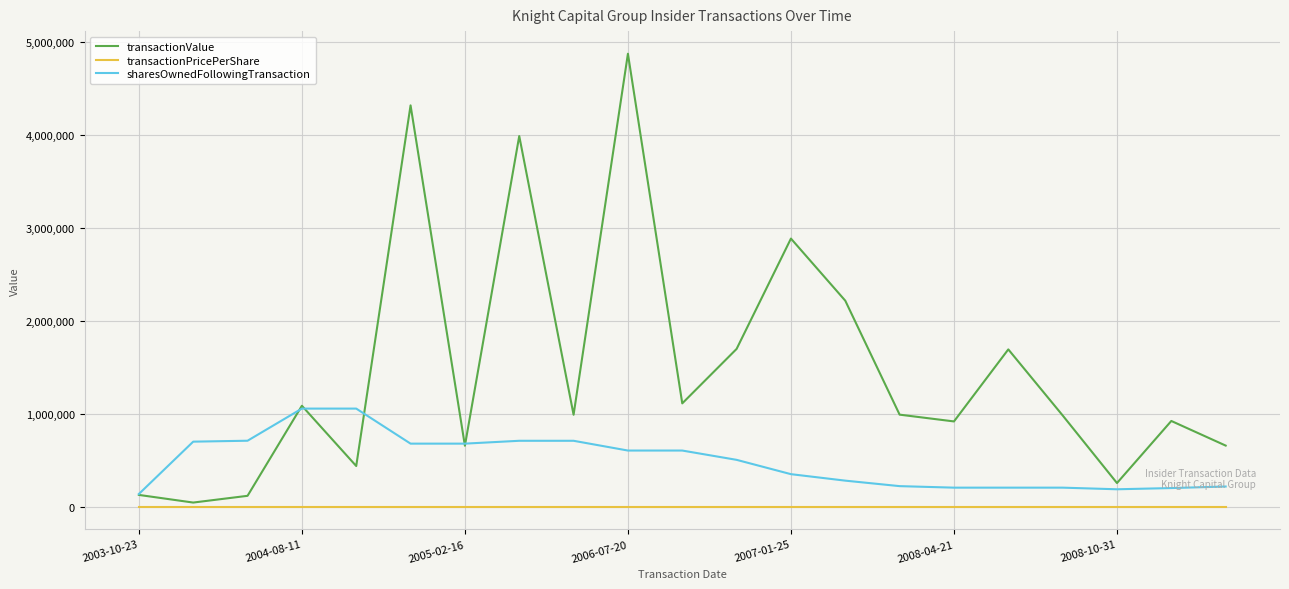

Which series has the largest range (max minus min)?

transactionValue